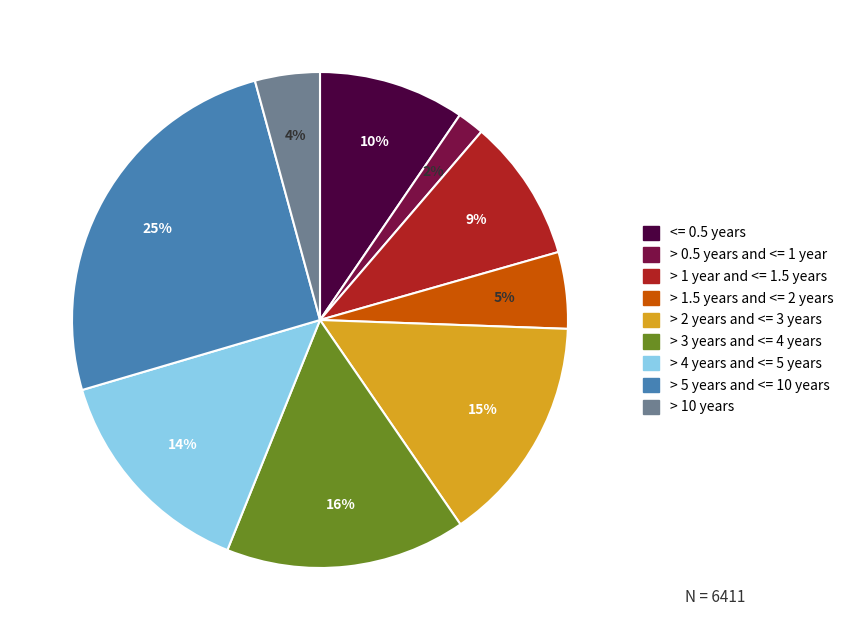

To the nearest percent, what percentage of the pie is > 1.5 years and <= 2 years?

5%